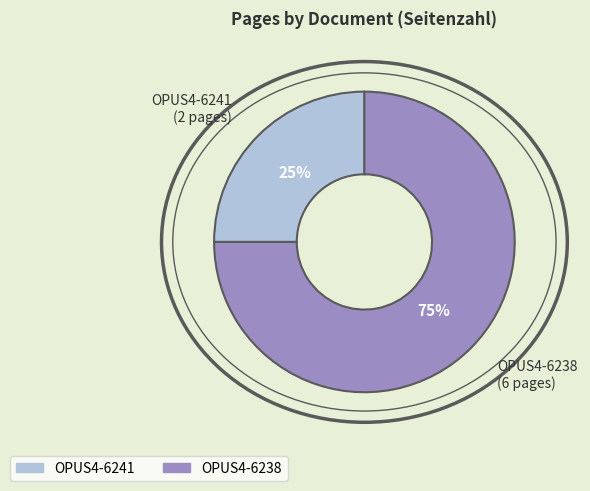

What percentage is the OPUS4-6238 slice, to the nearest percent?

75%